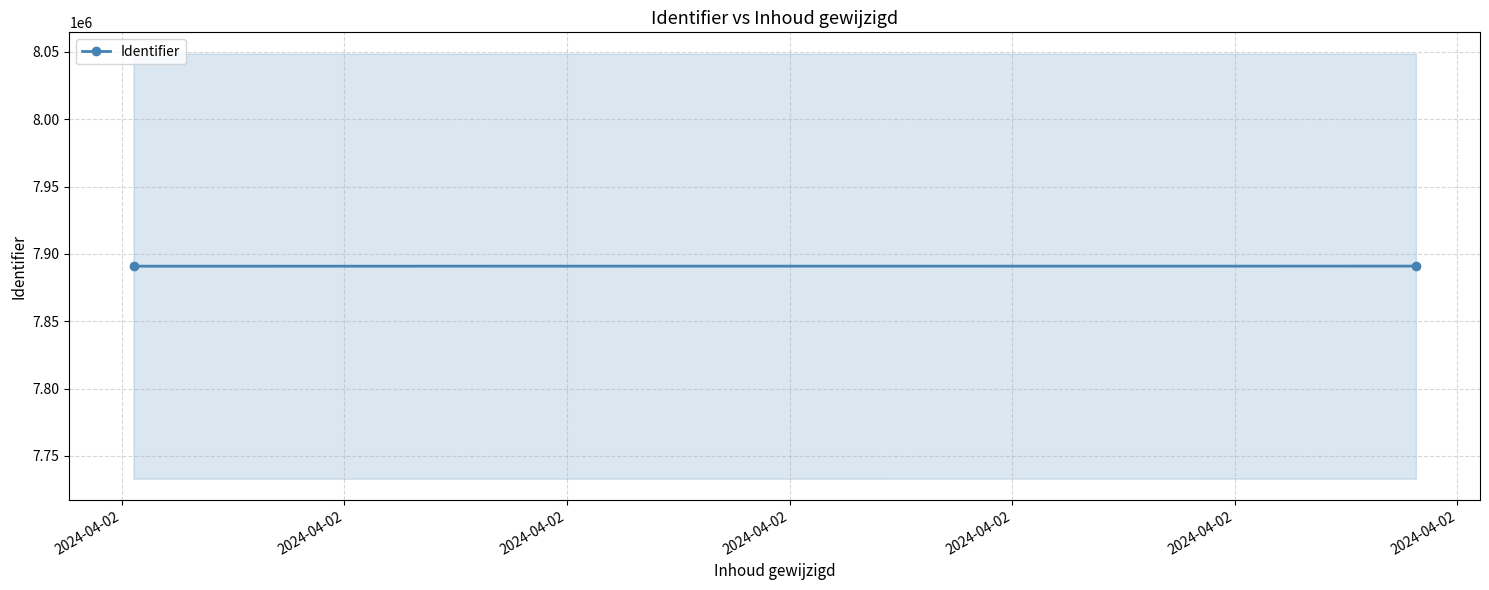

Between 2024-04-02 and 2024-04-02, which is larger?

2024-04-02